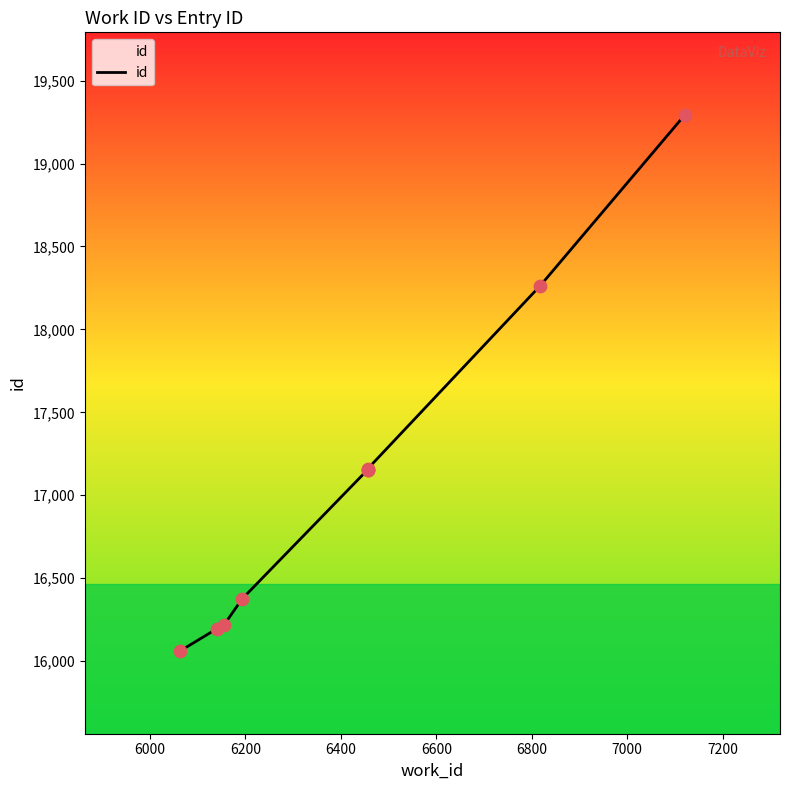

Which has a higher value, 6600 or 7000?

7000